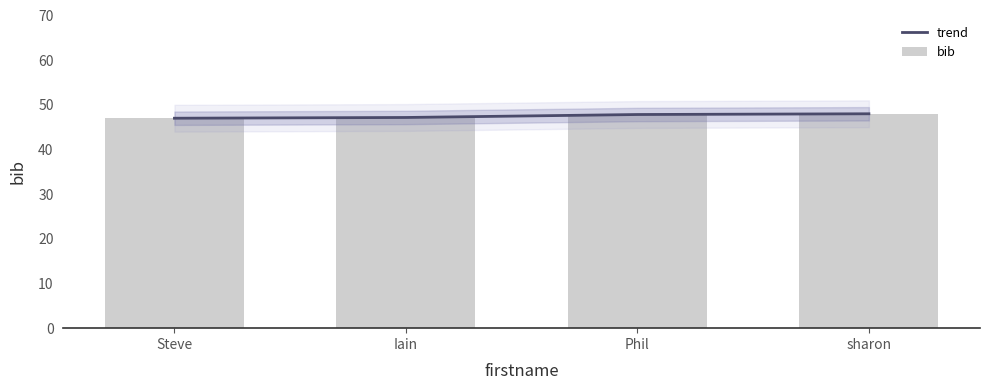

The bib series shows 47.0 at Steve. True or false?

True